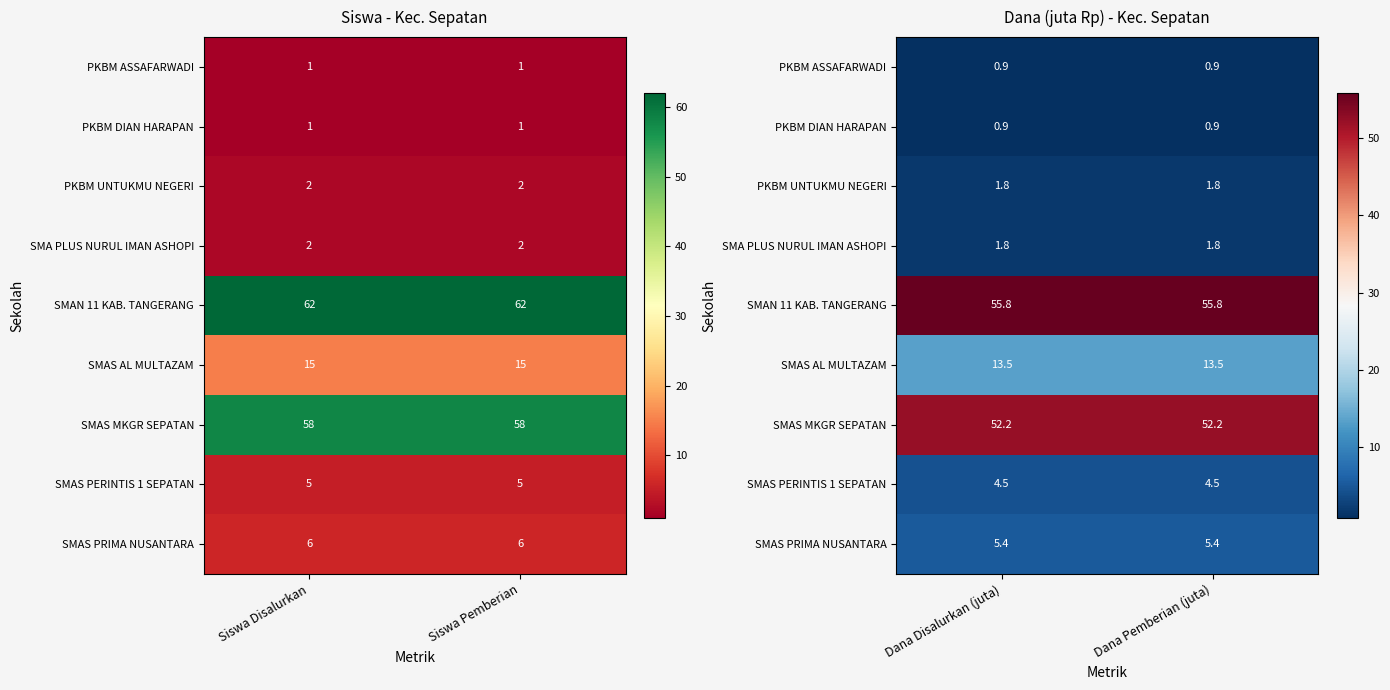

True or false: SMAS AL MULTAZAM has a value of 8.6 at Dana Disalurkan (juta).

False